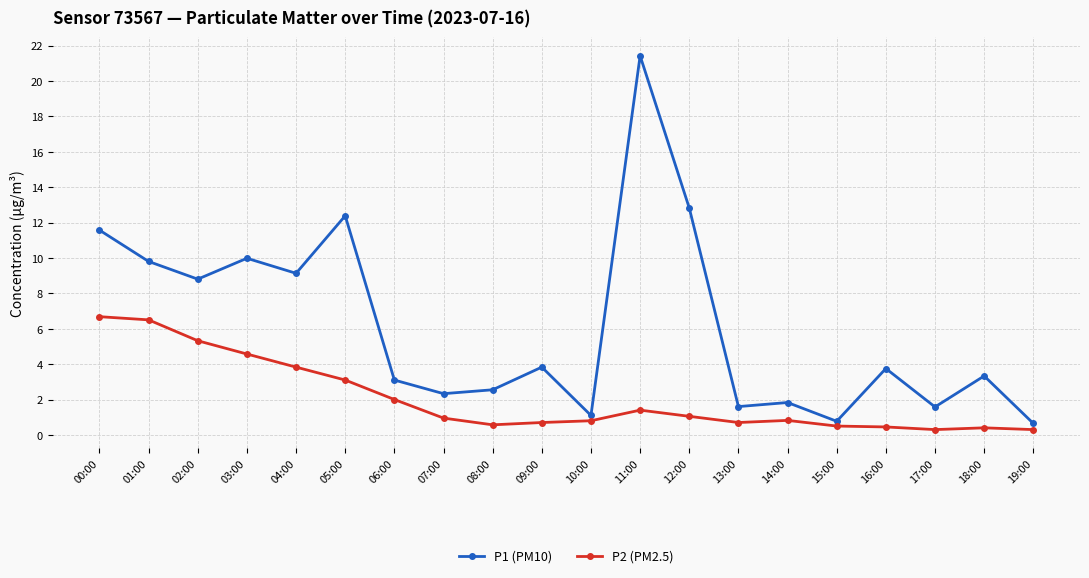

What is the value of the P2 (PM2.5) point at the 6th from the left?

3.1